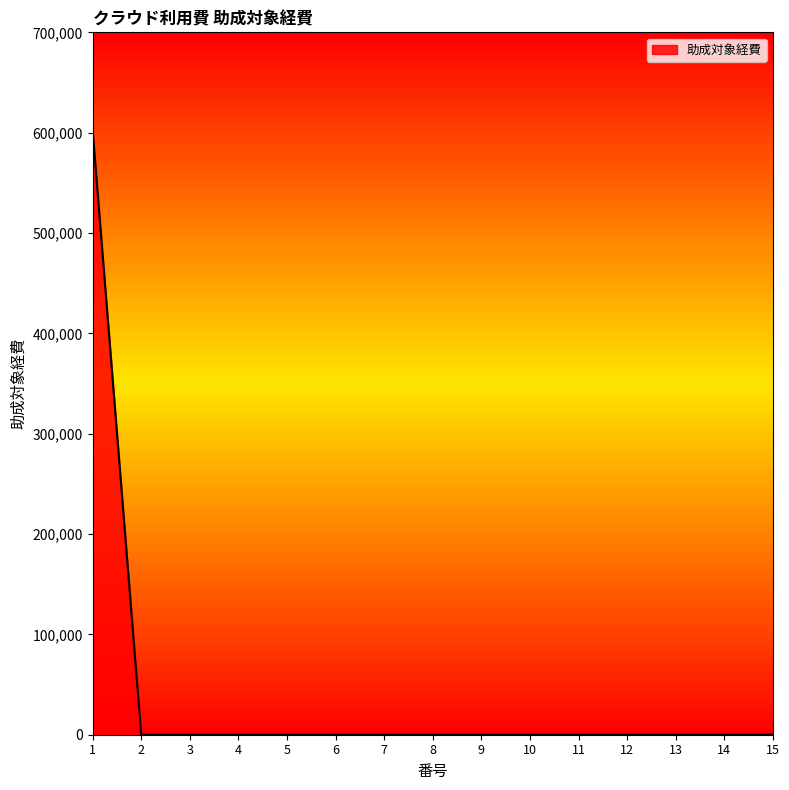

Reading left to right, extract all data points from this chart.

1=601800	2=0	3=0	4=0	5=0	6=0	7=0	8=0	9=0	10=0	11=0	12=0	13=0	14=0	15=0